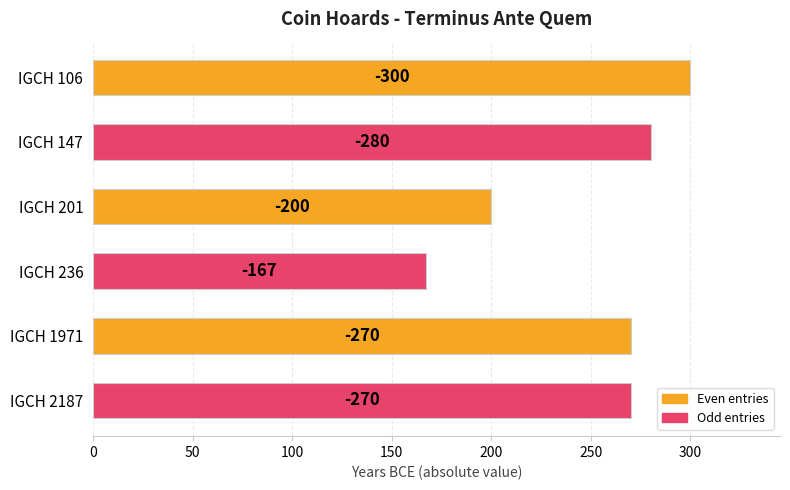

What is the average value?

248